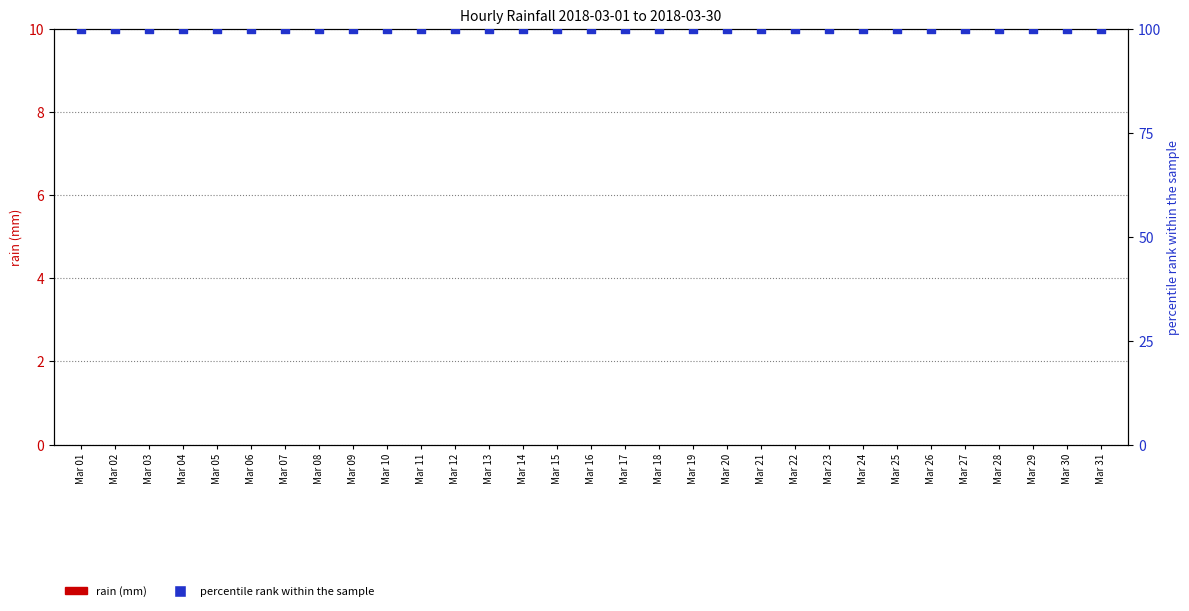

At how many categories does at least one series exceed 19?

31